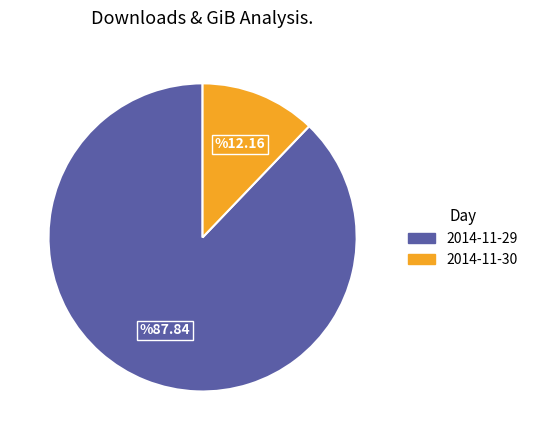

True or false: 2014-11-30 accounts for 1% of the total.

False